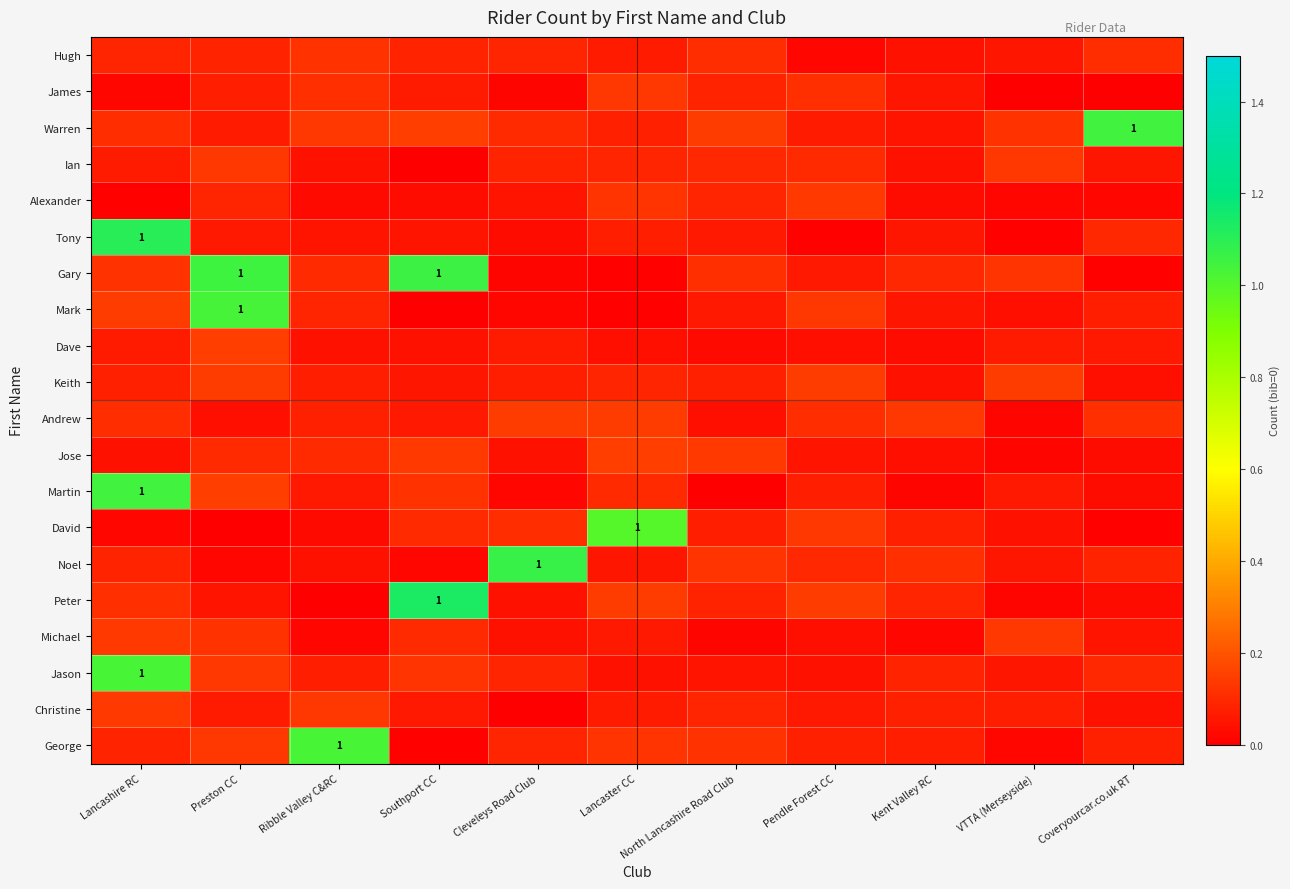

What is the total value across all series at Coveryourcar.co.uk RT?

2.1